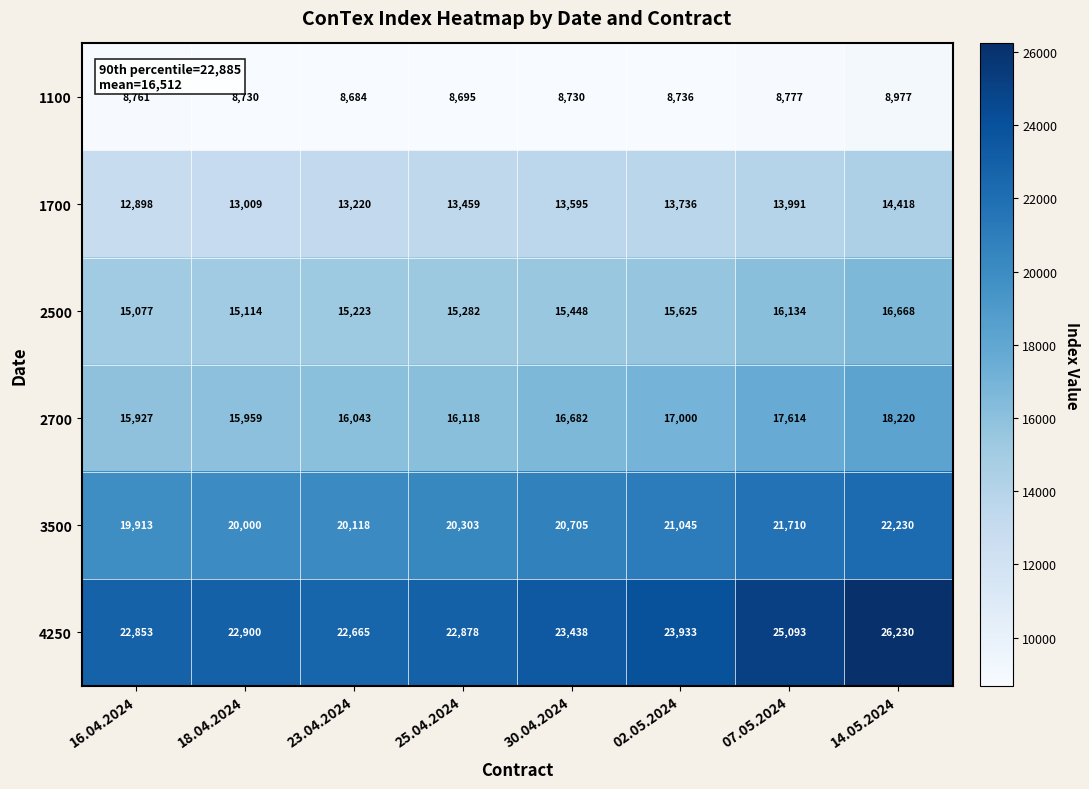

At 07.05.2024, list the series in order from largest to smallest.

4250, 3500, 2700, 2500, 1700, 1100